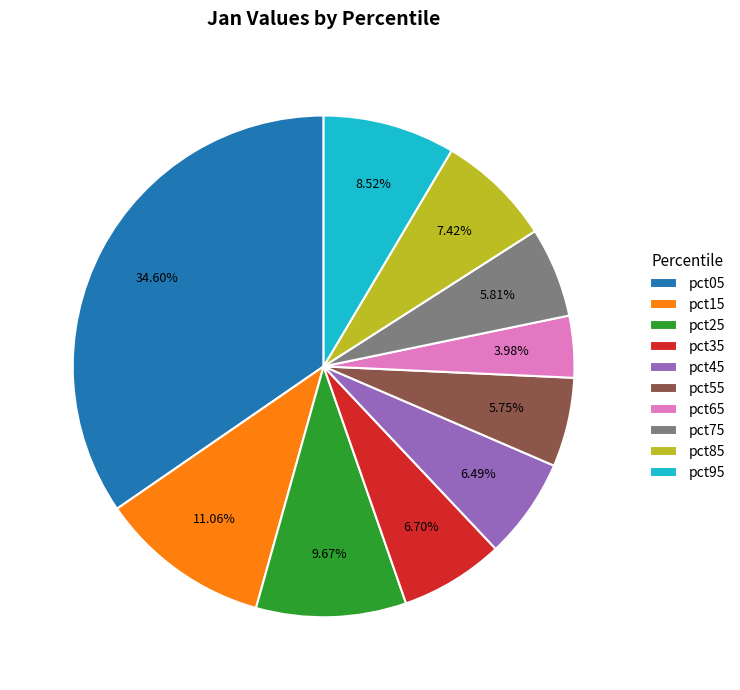

Count the number of slices in the pie.

10